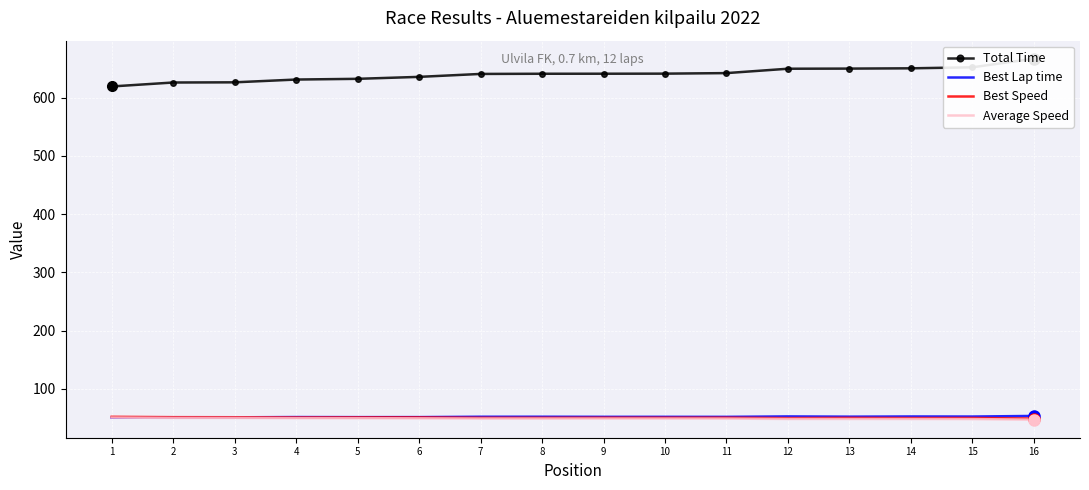

What is the difference between the highest and lowest values at 5?

582.7